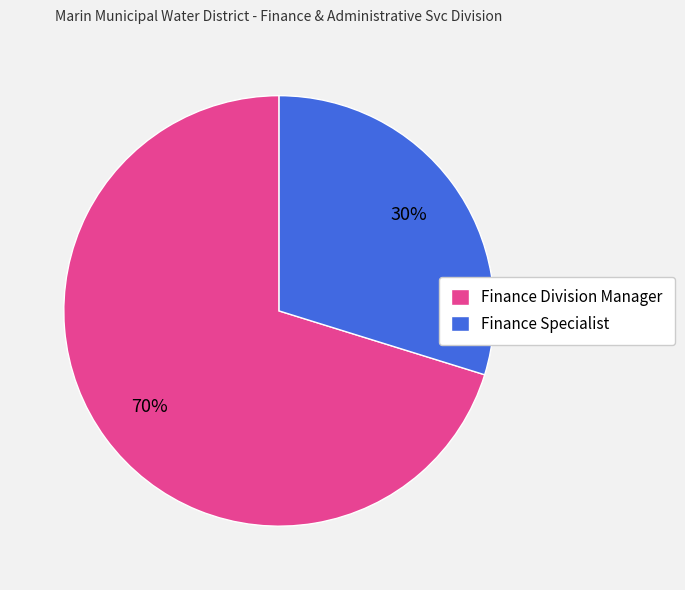

To the nearest percent, what is the combined percentage of Finance Specialist and Finance Division Manager?

100%